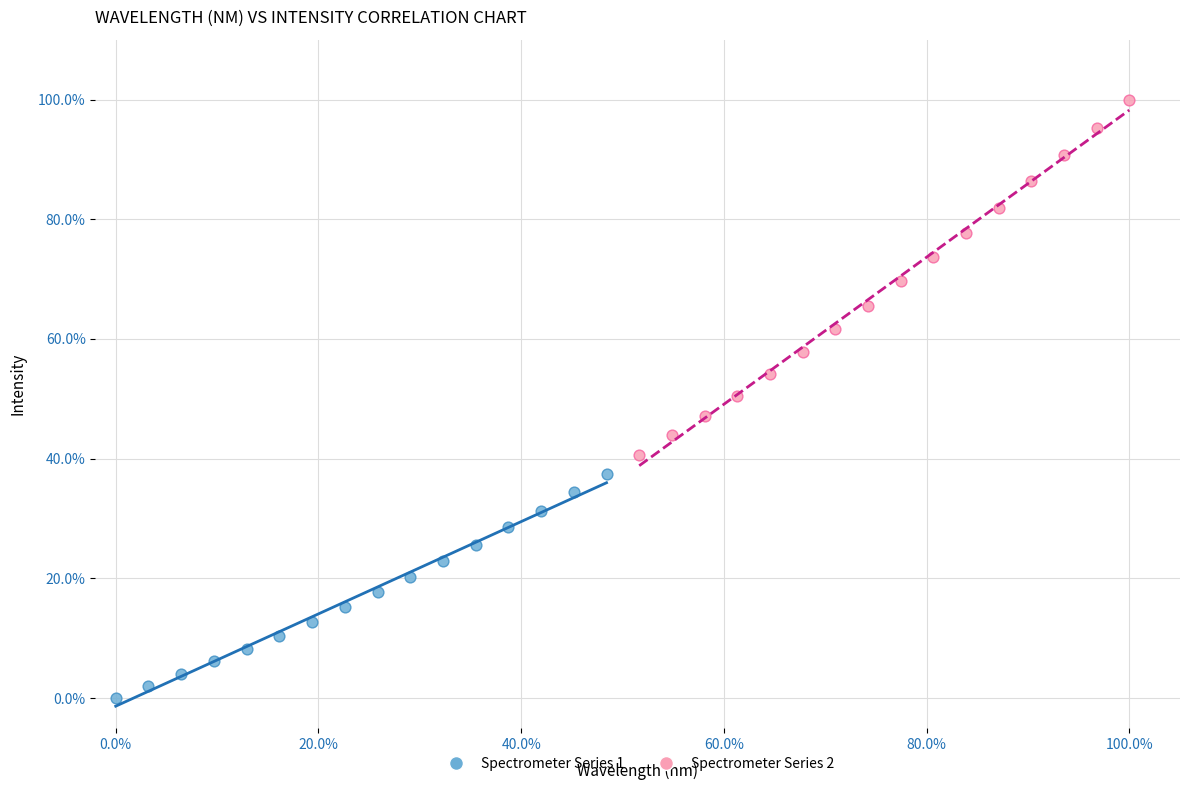

What are all the series names shown in the legend?

Spectrometer Series 1, Spectrometer Series 2